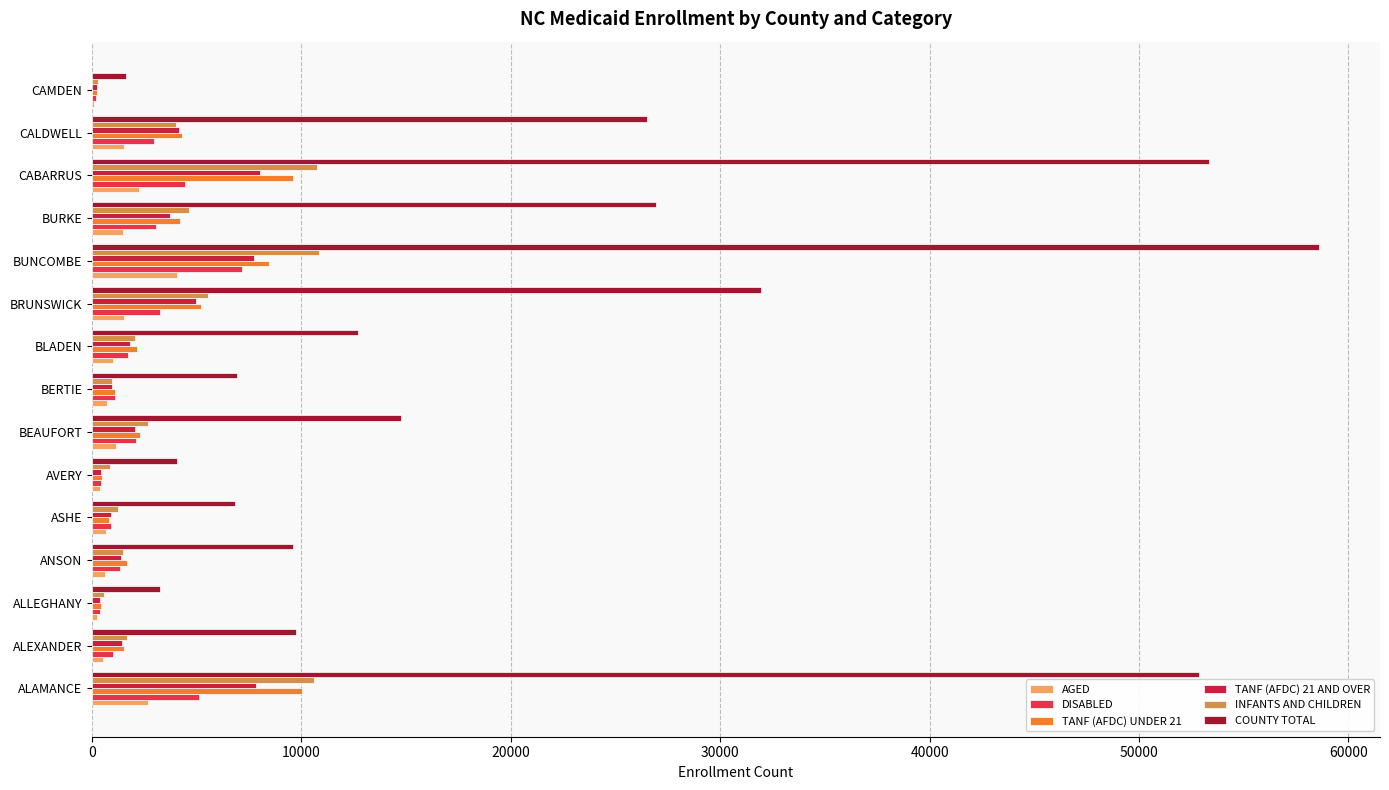

List the series in order of their peak value, highest first.

COUNTY TOTAL, INFANTS AND CHILDREN, TANF (AFDC) UNDER 21, TANF (AFDC) 21 AND OVER, DISABLED, AGED